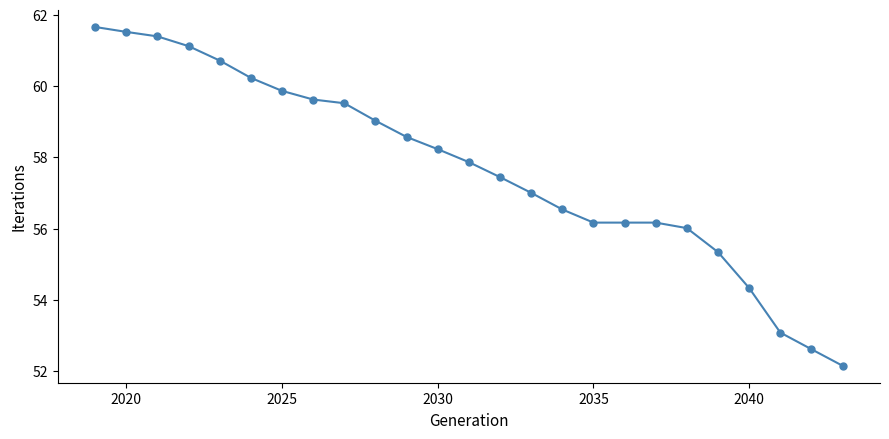

What is the minimum value shown in the chart?

52.1